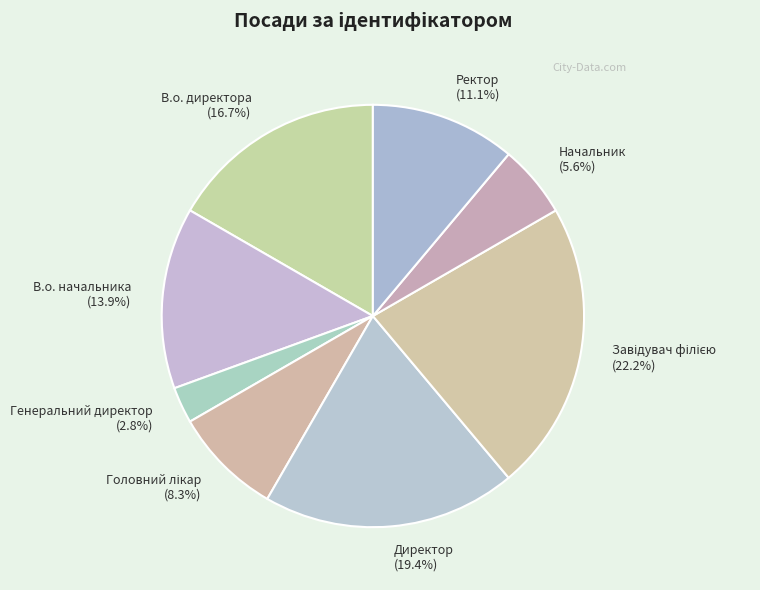

Which category has the smallest portion of the pie?

Генеральний директор